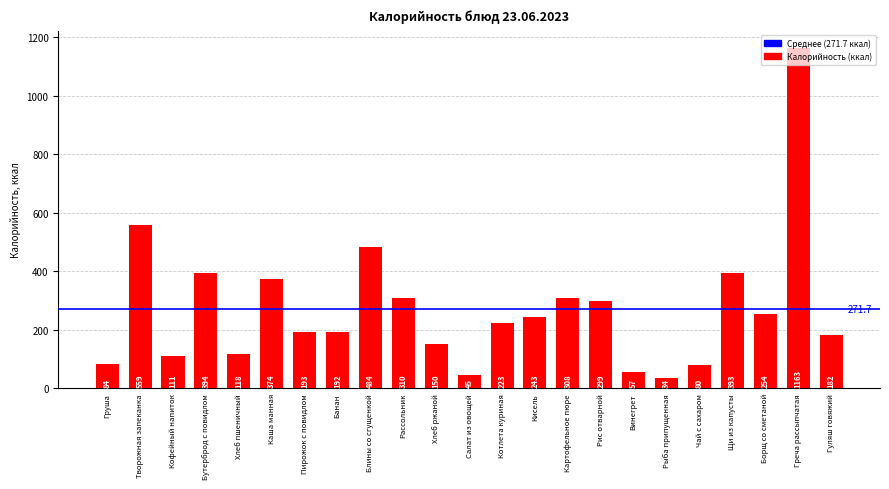

Is it true that the value at Борщ со сметаной is 358?

False